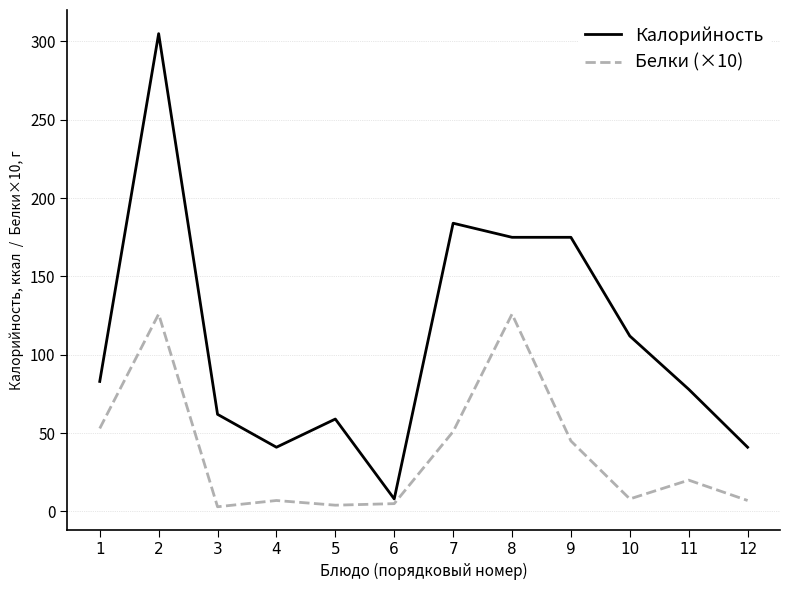

Is the value of Калорийность at 10 greater than the value of Белки (×10) at 5?

Yes